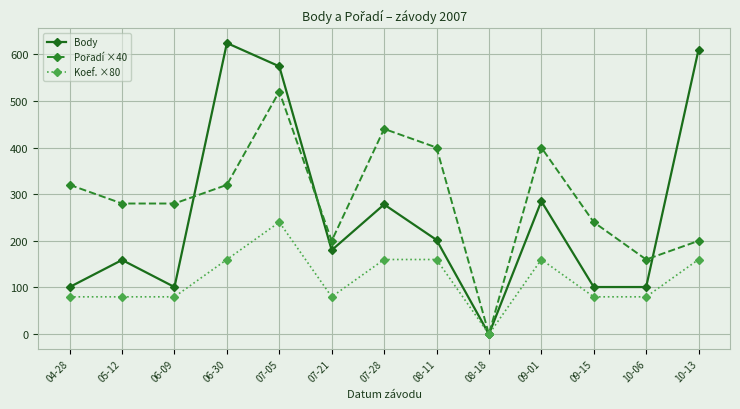

What is the difference between the maximum and minimum values in the Koef. ×80 series?

240